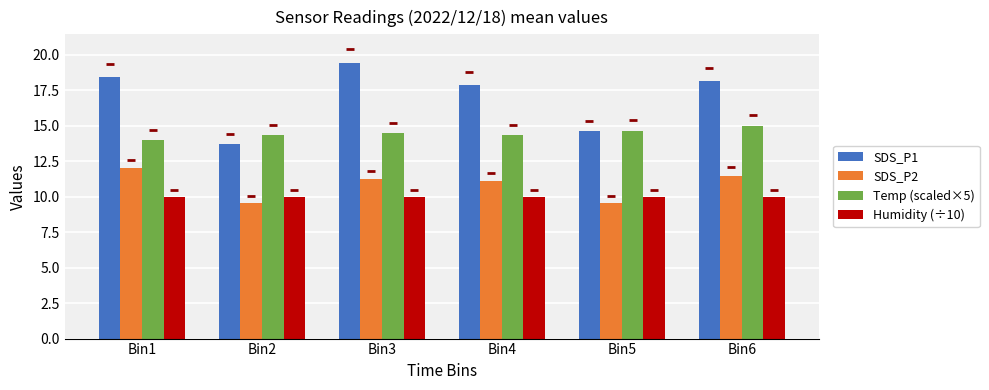

What is the total value across all series at Bin1?

54.4